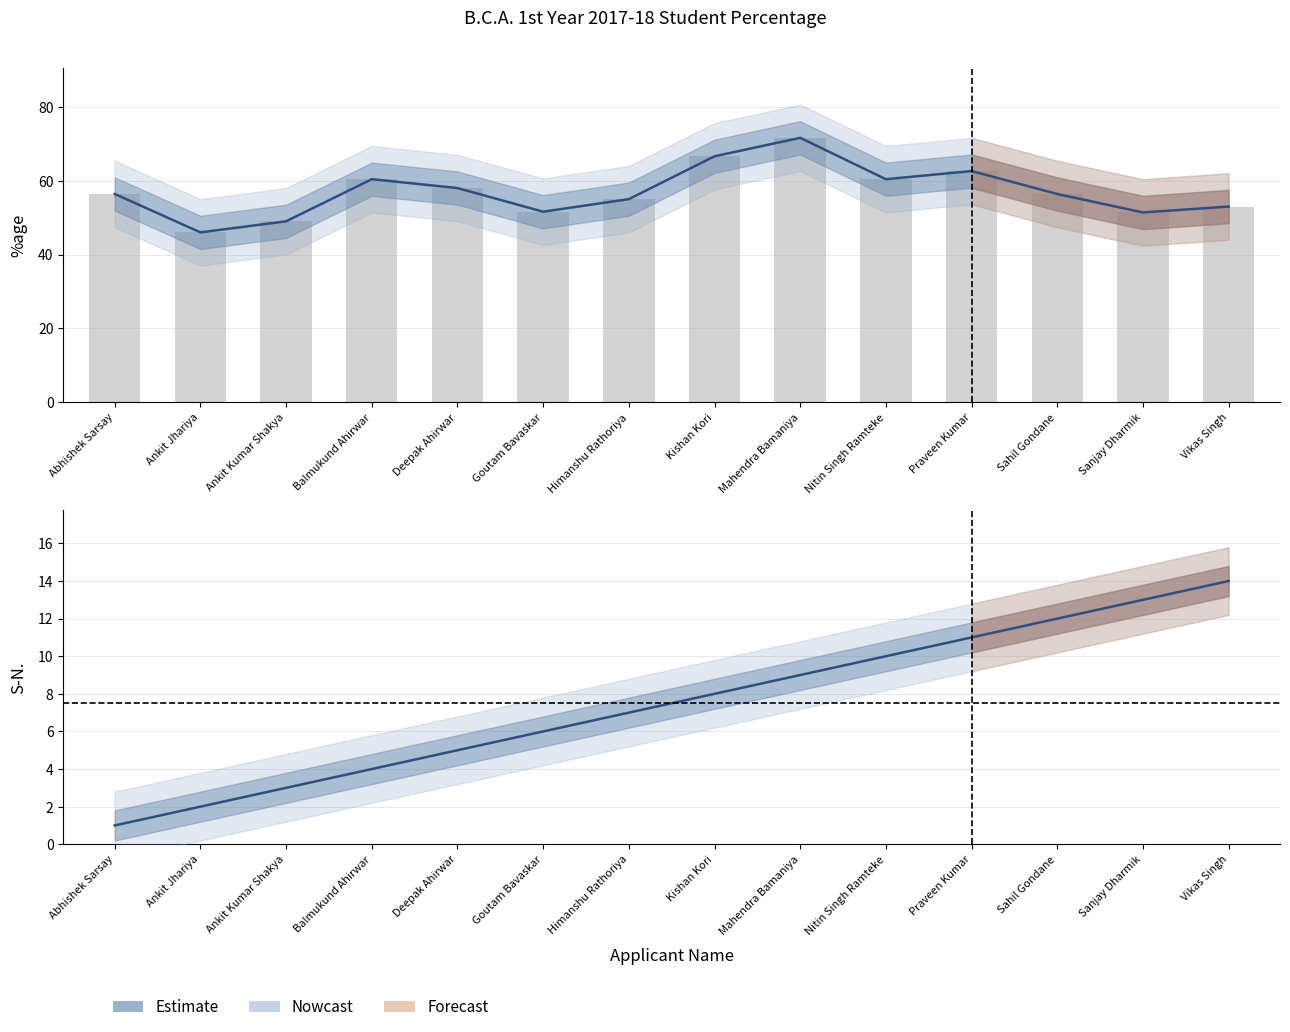

Where does the S-N. (Nowcast) series first go above 8?

Mahendra Bamaniya